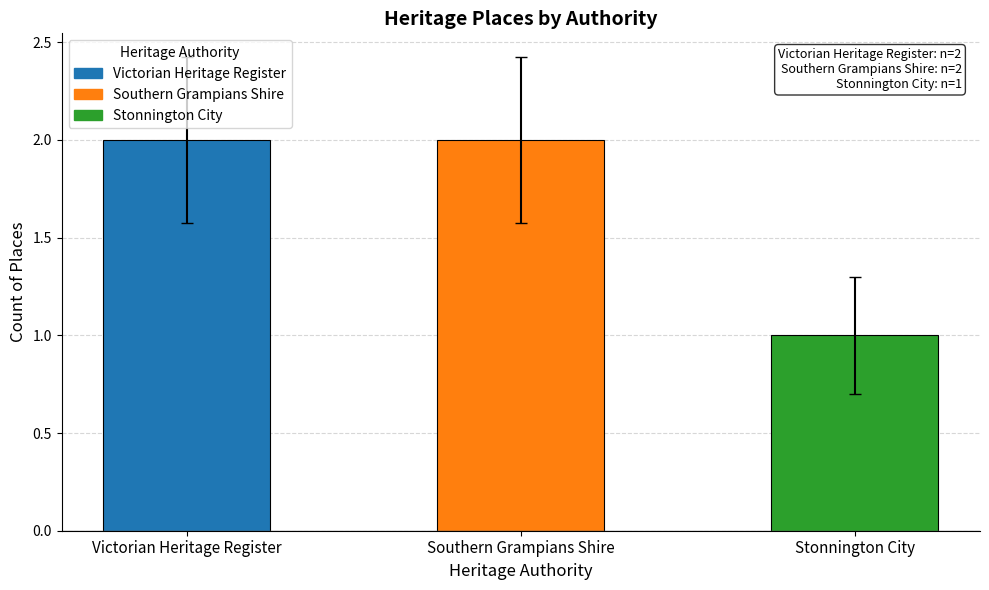

What is the label of the 3rd bar from the left?

Stonnington City